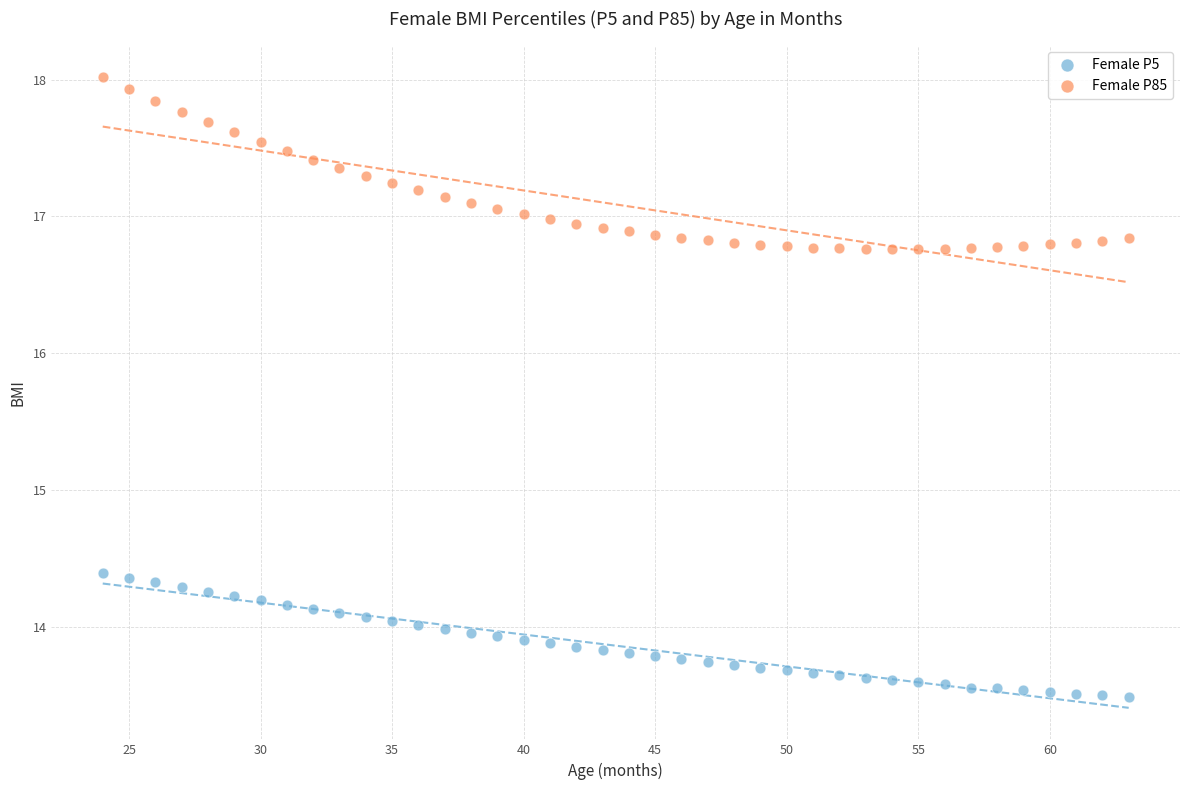

Which series reaches the maximum Y coordinate?

Female P85